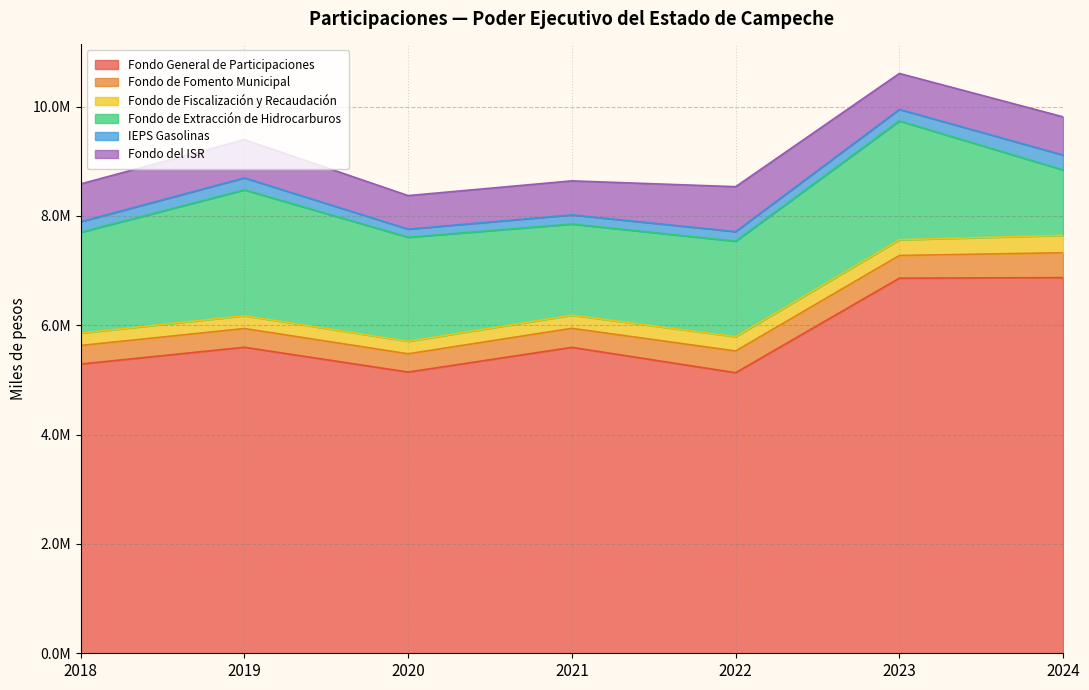

The IEPS Gasolinas series shows 174918 at 2022. True or false?

True